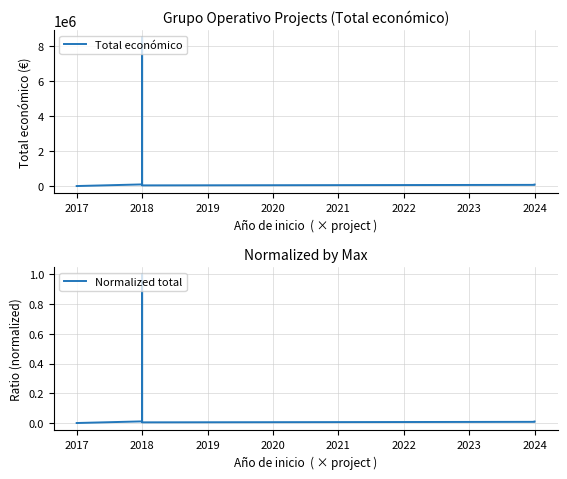

What is the difference between the maximum and minimum values in the Total económico series?

8479999.0